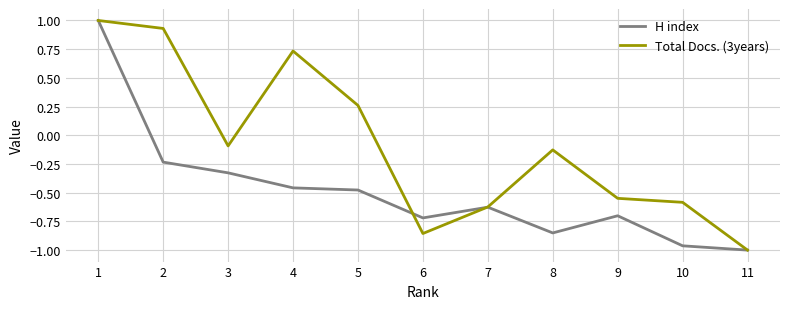

Is the value of H index at 8 greater than the value of Total Docs. (3years) at 1?

No